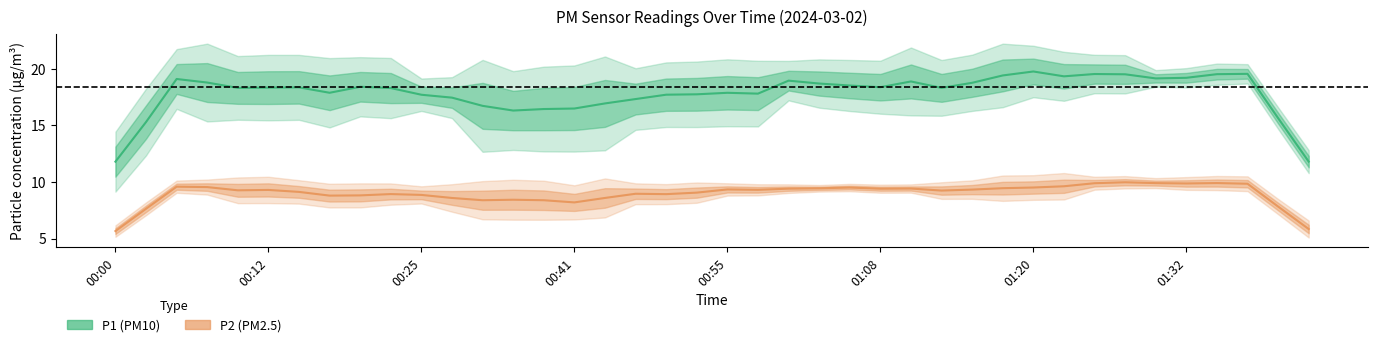

What are all the series names shown in the legend?

P1 (PM10), P2 (PM2.5)